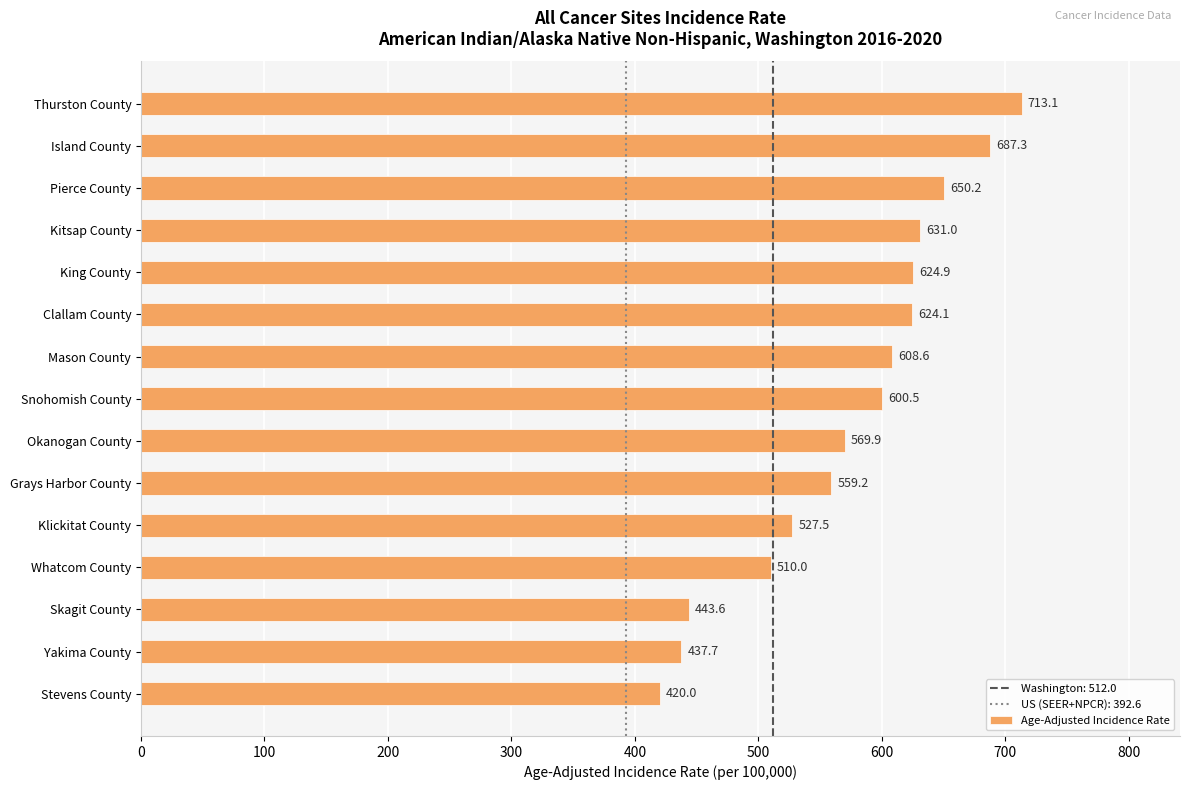

List the labels in order of value, largest first.

Thurston County, Island County, Pierce County, Kitsap County, King County, Clallam County, Mason County, Snohomish County, Okanogan County, Grays Harbor County, Klickitat County, Whatcom County, Skagit County, Yakima County, Stevens County